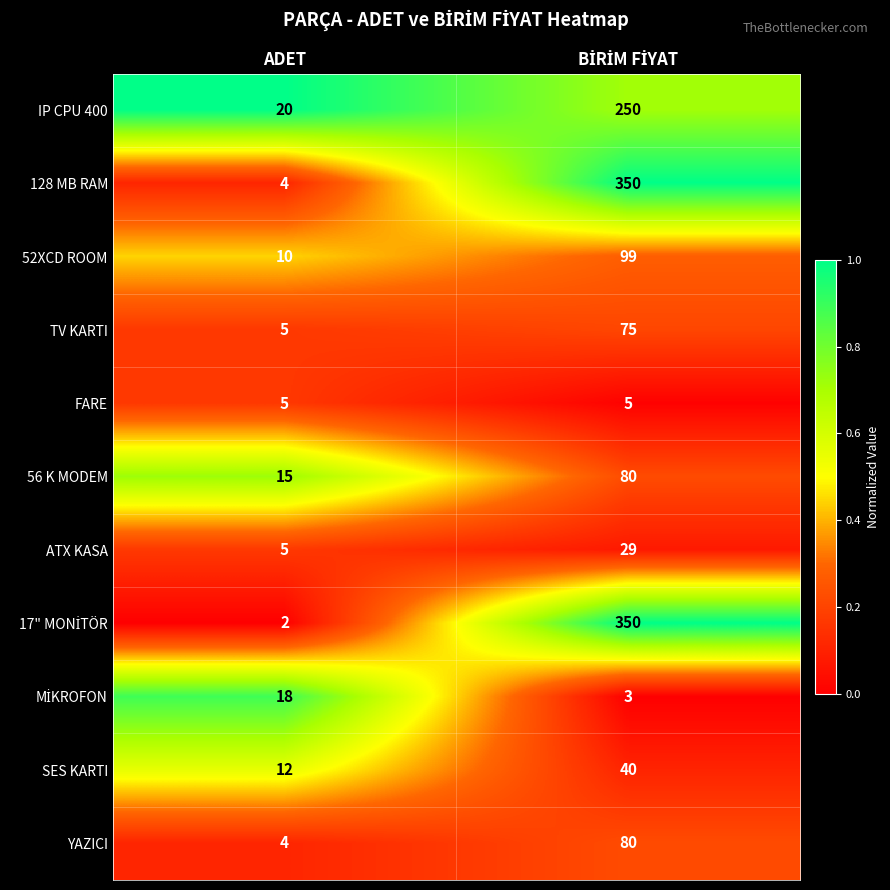

At which label is IP CPU 400 closest to 135?

ADET